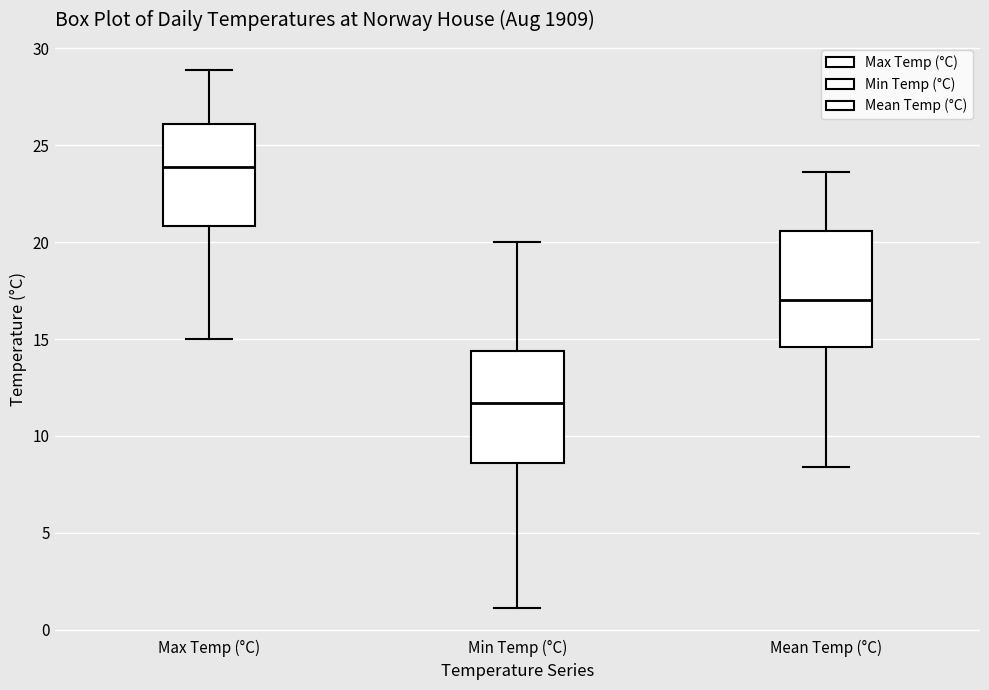

Where does the median line of the box for Mean Temp (°C) sit on the y-axis? The values are not printed on the chart, so give them approximately, as read against the axis.

17.0